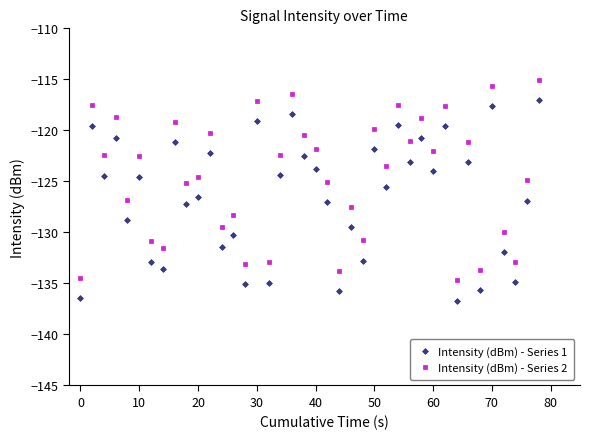

True or false: Intensity (dBm) - Series 1 has more than 0 interior local peaks.

True